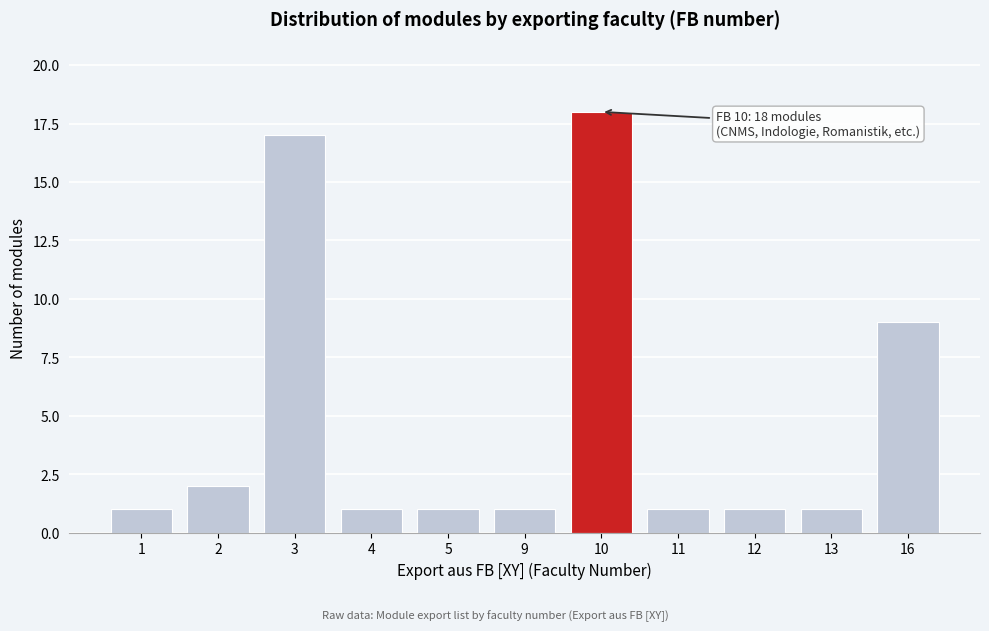

Reading right to left, what are all the values shown in this chart?

16=9	13=1	12=1	11=1	10=18	9=1	5=1	4=1	3=17	2=2	1=1